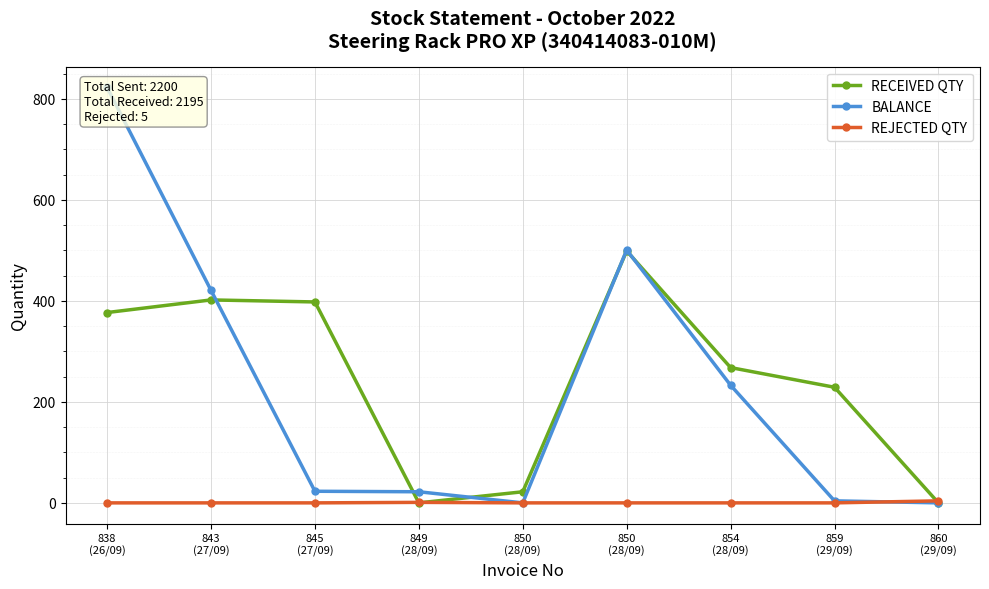

Which series has the widest spread of values?

BALANCE